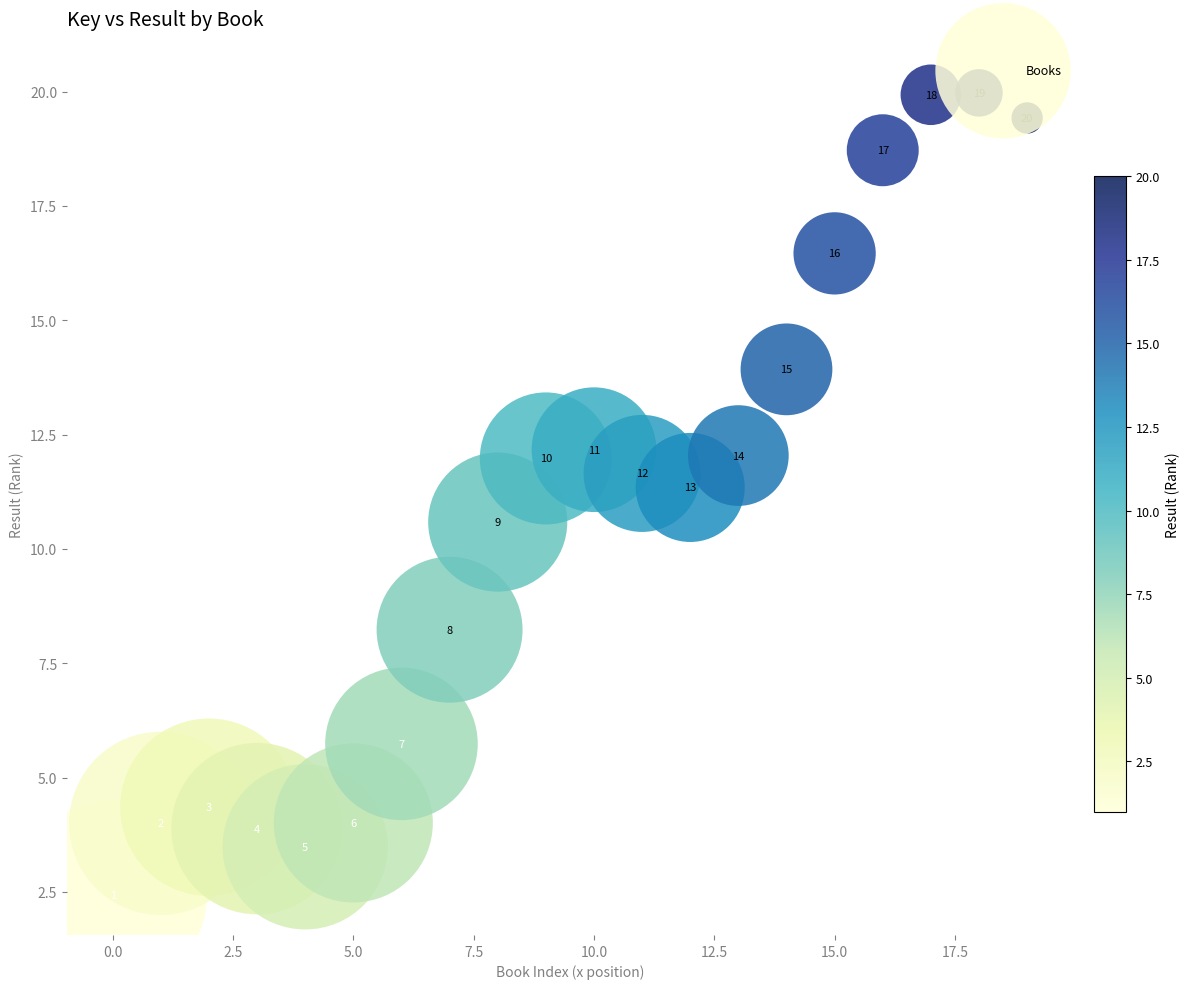

What Y value in the scatter plot is closest to 11?

11.3